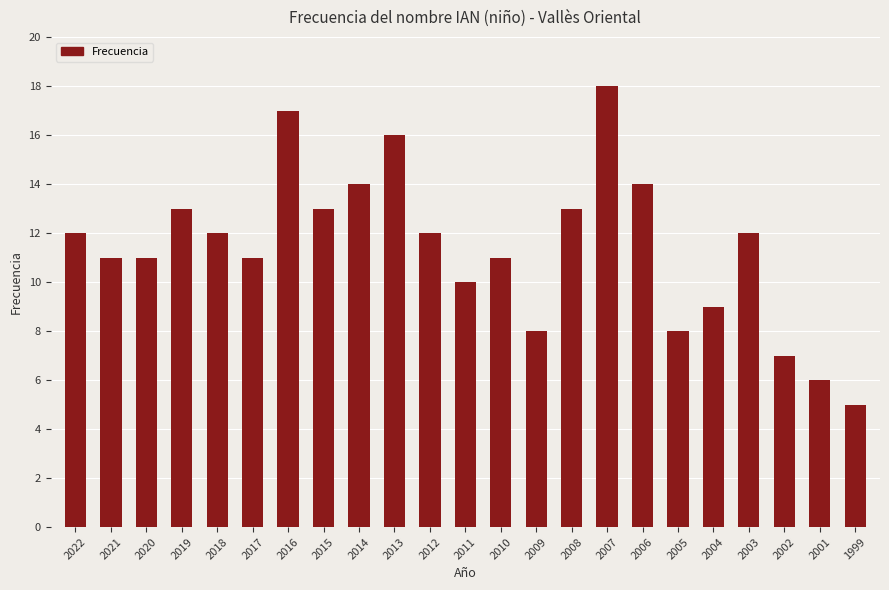

The value at 2018 is 8. True or false?

False